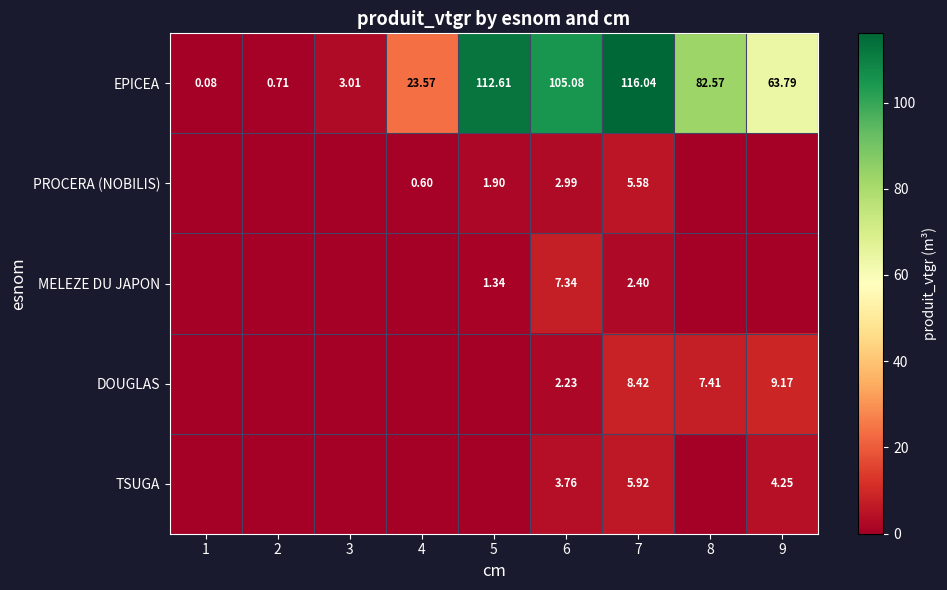

Rank the series at 7 from highest to lowest value.

EPICEA, DOUGLAS, TSUGA, PROCERA (NOBILIS), MELEZE DU JAPON